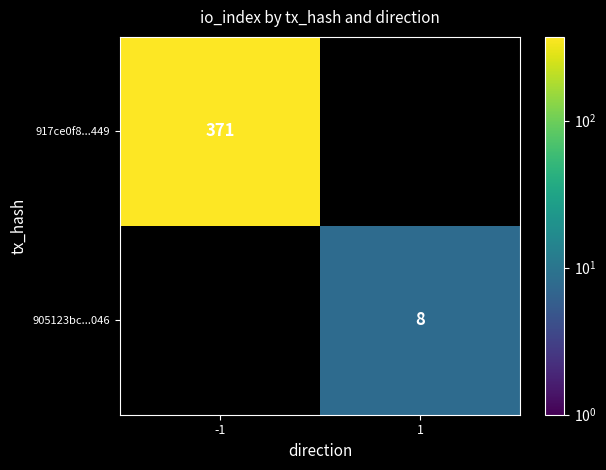

The value of 905123bc...046 at 1 is 2. True or false?

False